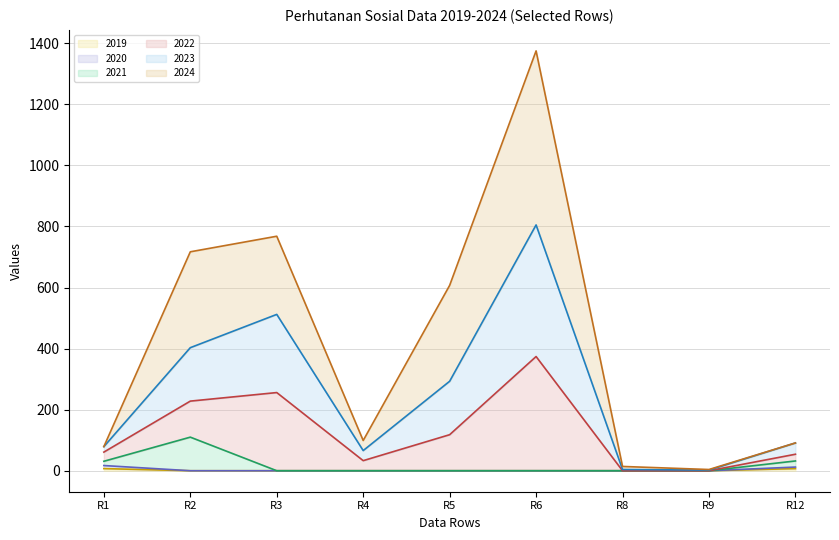

True or false: 2020 trend and 2021 trend intersect in this chart.

False